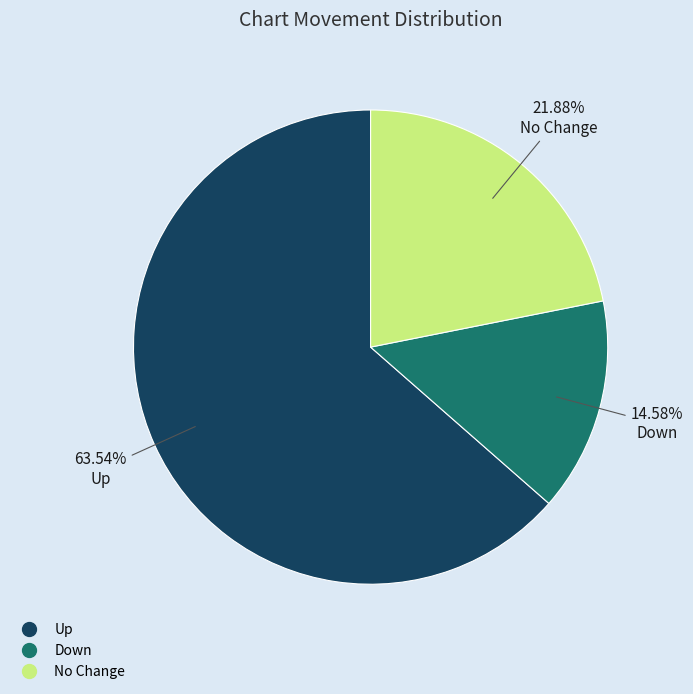

Is there any slice that represents more than half of the pie?

Yes